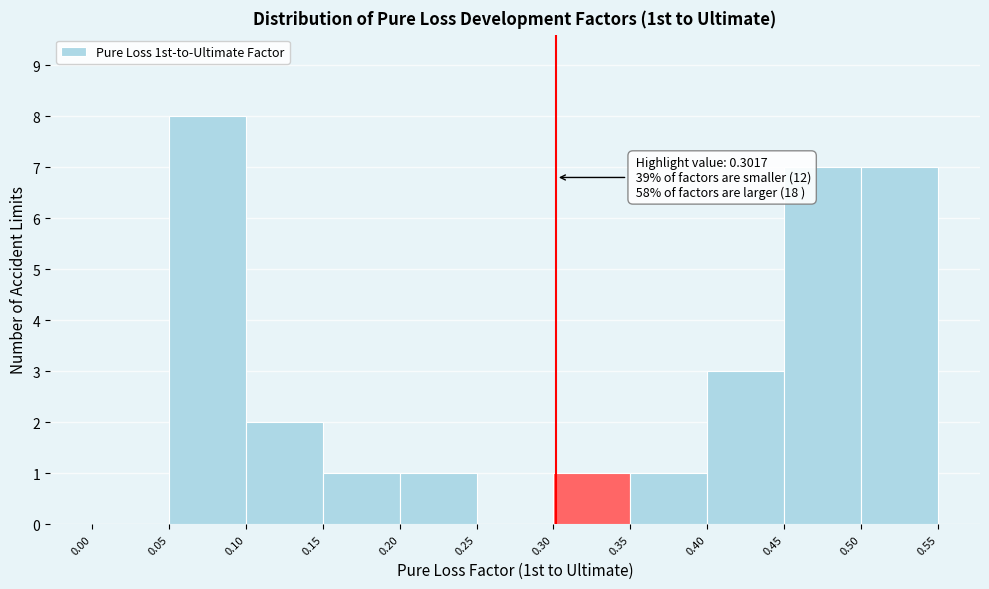

Over which range of the x-axis is the bar tallest?

0.05 to 0.10